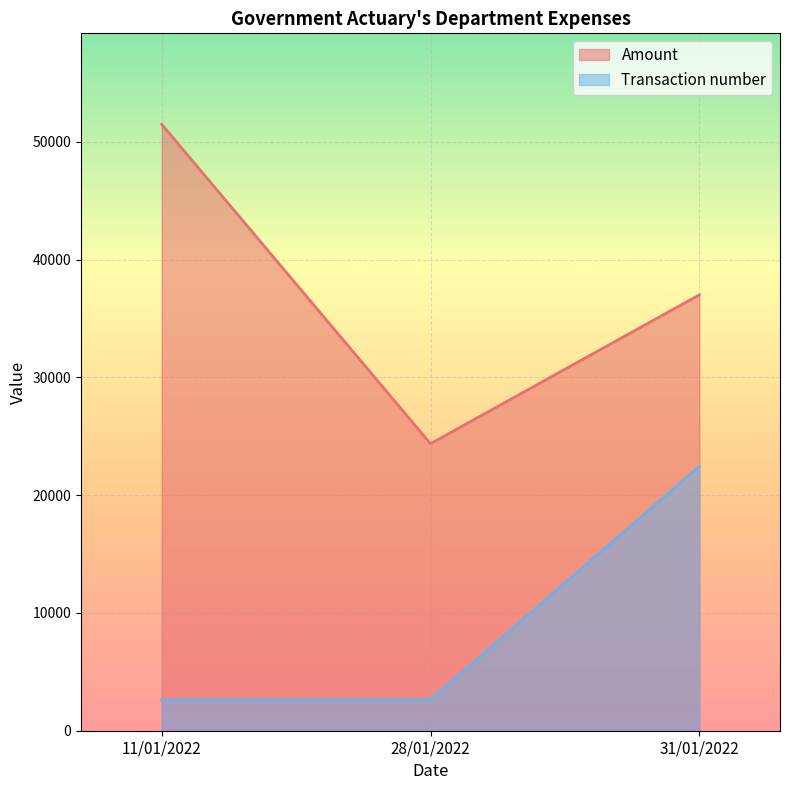

What is the value of the Transaction number point at the 1st from the left?

2623.0